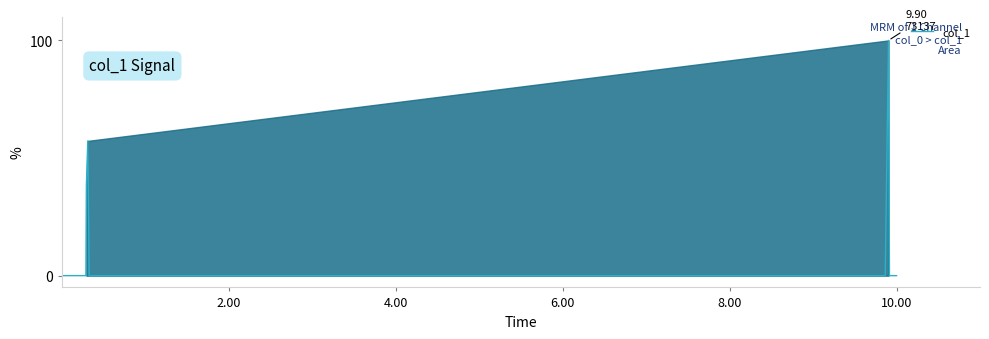

Reading right to left, transcribe all the data shown in this chart.

0.0	0.0	0.0	0.0	0.0	0.0	0.0	0.0	0.0	0.0	0.0	100.0	0.0	0.0	0.0	0.0	0.0	0.0	0.0	0.0	0.0	0.0	0.0	57.3	38.2	0.0	0.0	0.0	0.0	0.0	0.0	0.0	0.0	0.0	0.0	0.0	0.0	0.0	0.0	0.0